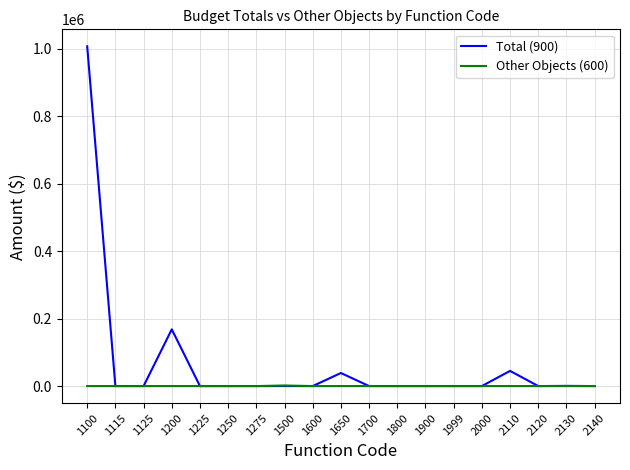

Which series has the widest spread of values?

Total (900)